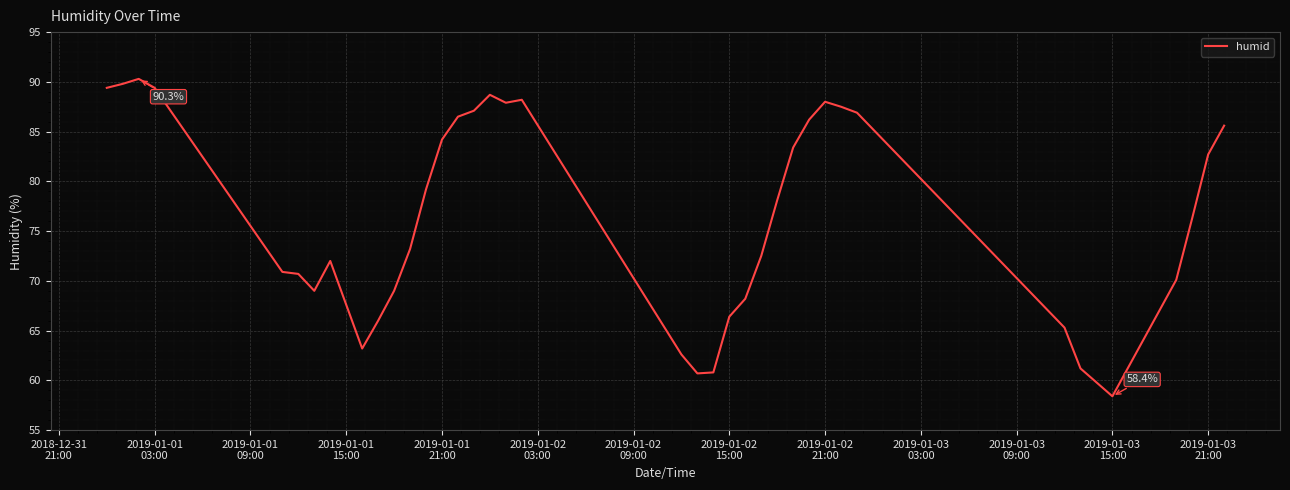

What is the smallest value displayed?

58.4